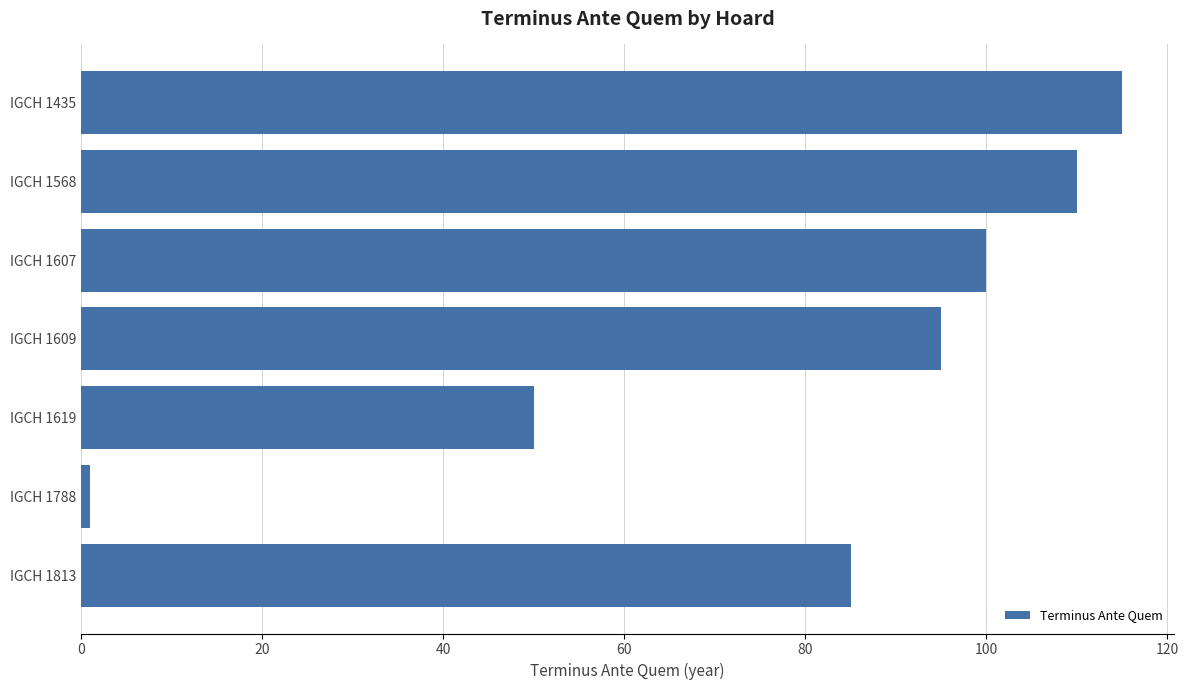

What is the value of the 5th bar from the top?

50